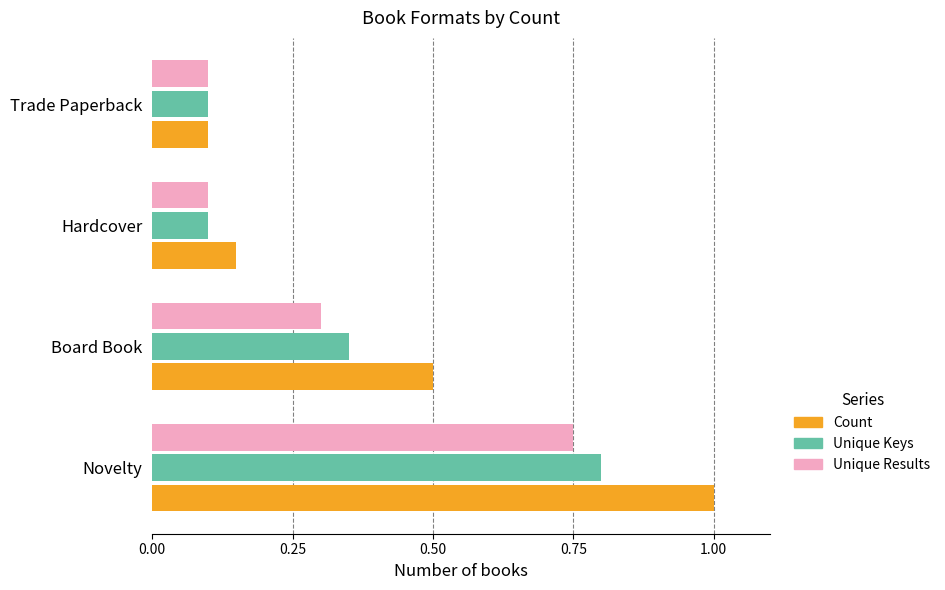

Which category has the highest value in the Unique Results series?

Novelty